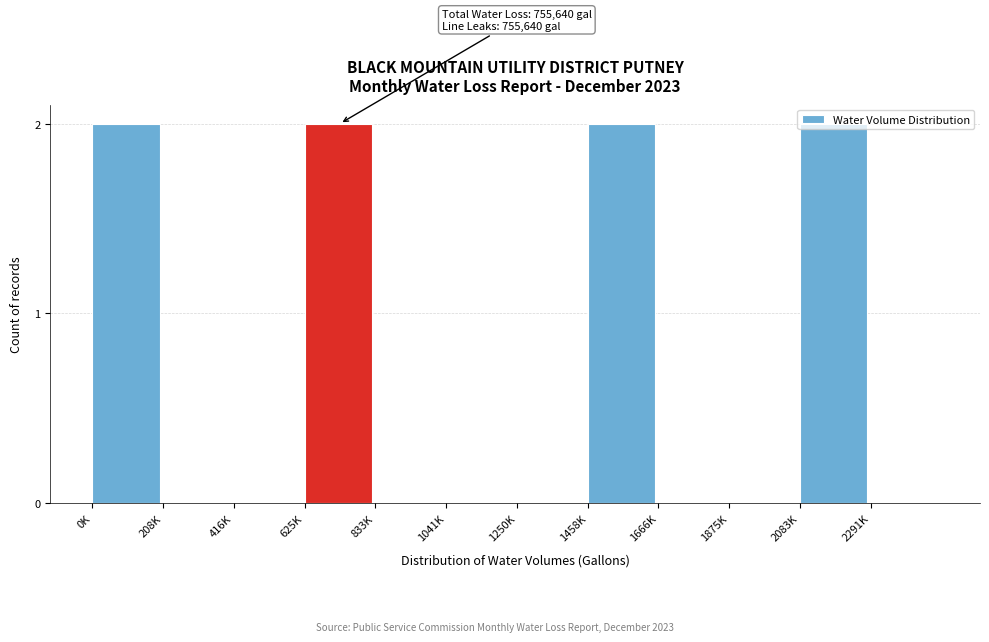

True or false: the data shows 0 at 1875K.

True